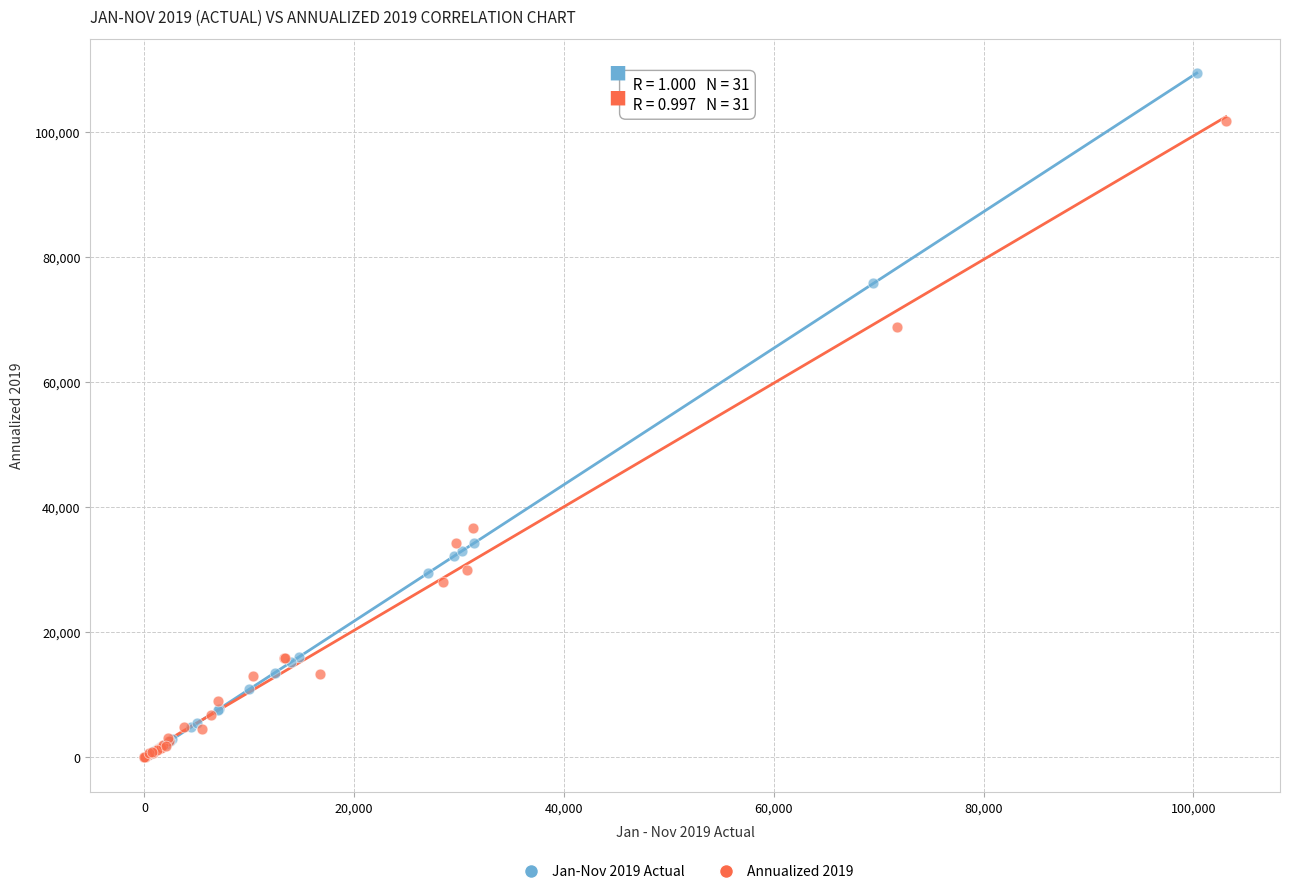

Which series has the widest spread of Y values?

Jan-Nov 2019 Actual